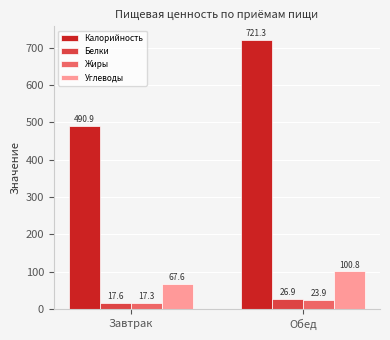

What is the sum of the Жиры values at Обед and Завтрак?

41.3